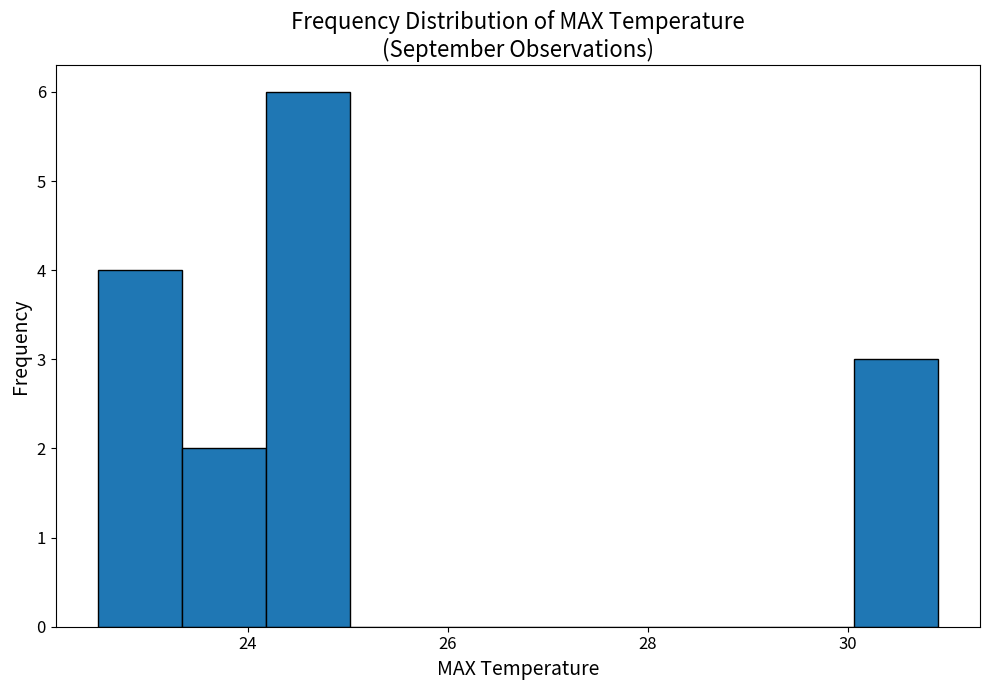

Reading left to right, list every bar in this chart as the range it spans on the x-axis followed by its height. Neither the bar edges nor the heights are printed on the chart, so give them approximately, as read against the axes.

22.50 to 23.34: 4
23.34 to 24.18: 2
24.18 to 25.02: 6
25.02 to 25.86: 0
25.86 to 26.70: 0
26.70 to 27.54: 0
27.54 to 28.38: 0
28.38 to 29.22: 0
29.22 to 30.06: 0
30.06 to 30.90: 3